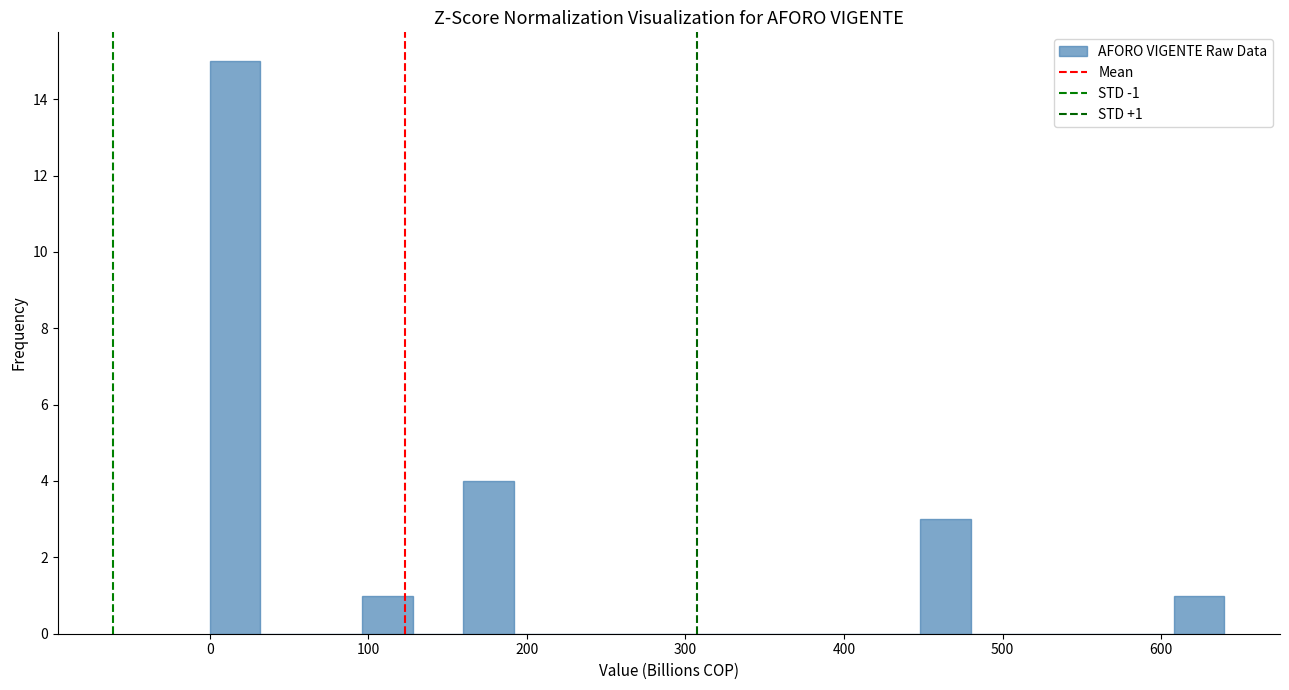

Read against the x-axis, roughly where is the centre of the tallest bar?

20